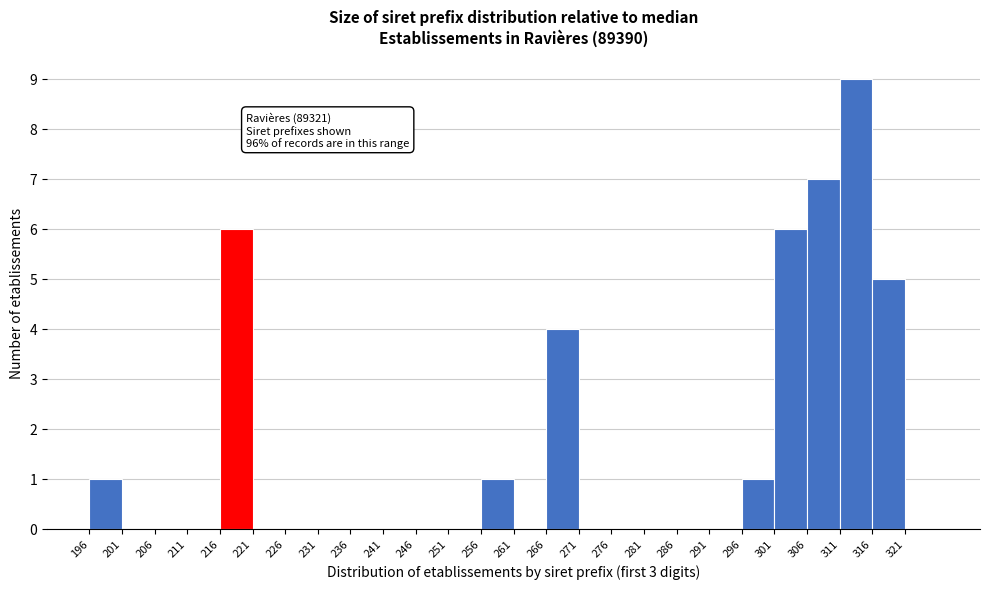

Which range on the x-axis has the tallest bar?

311 to 316